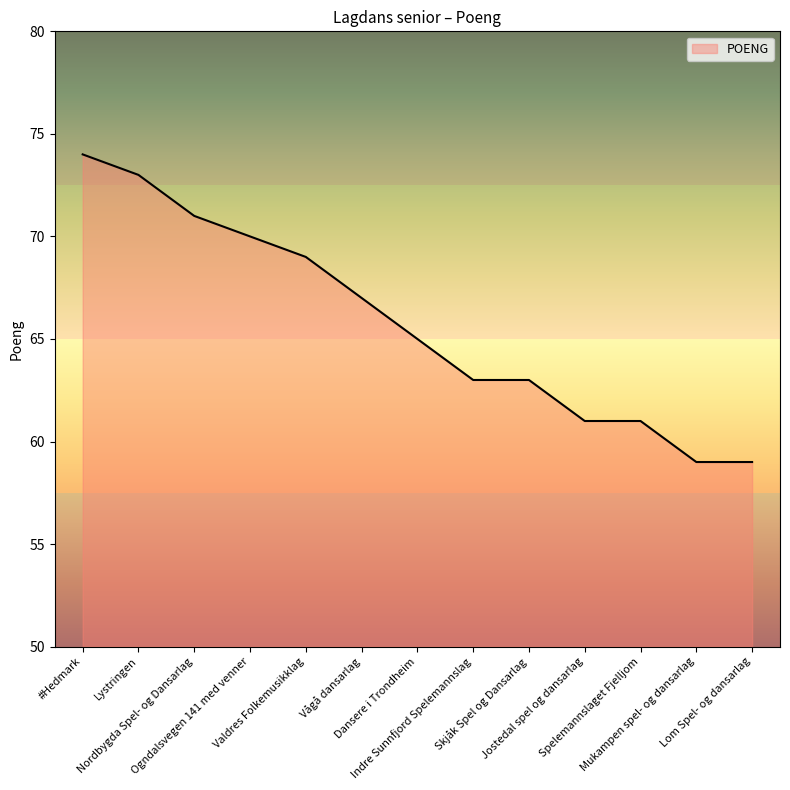

What is the maximum value shown in the chart?

74